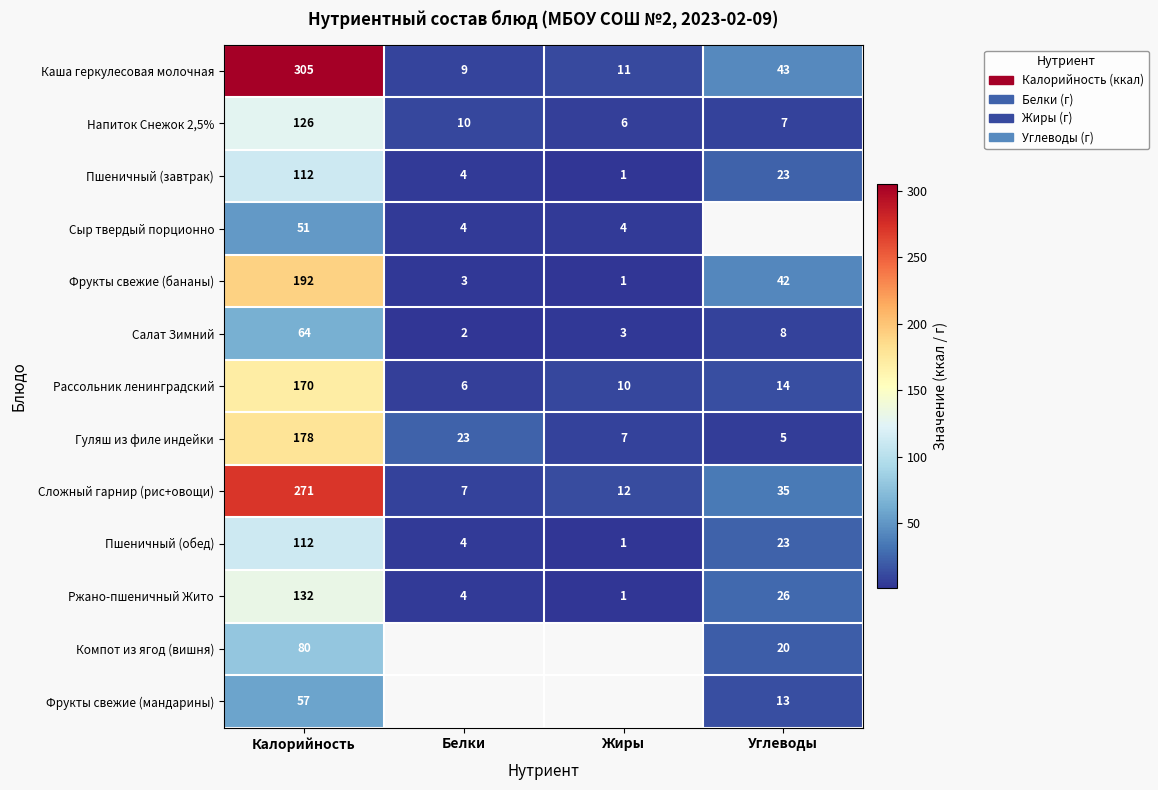

True or false: Рассольник ленинградский has a value of 46.6 at Калорийность.

False